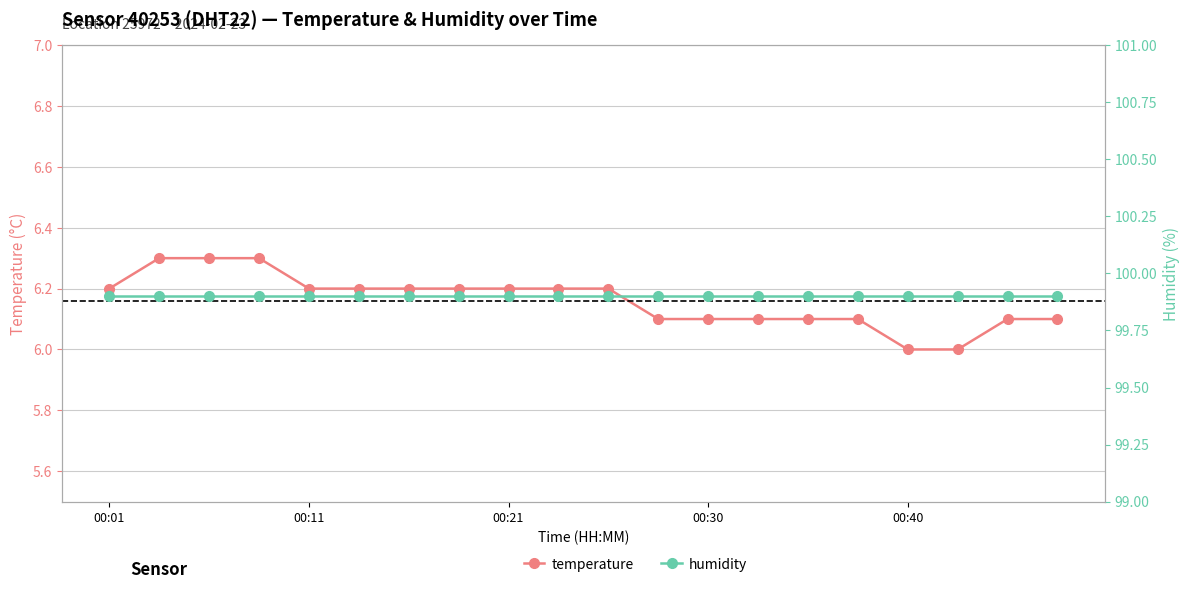

What is the maximum value for temperature?

6.3